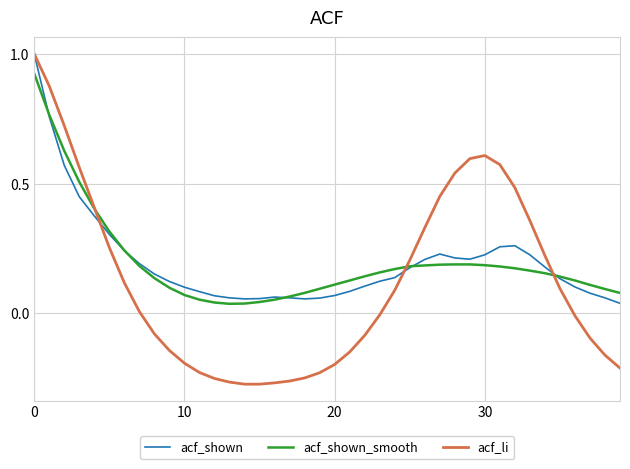

Which series has the largest range (max minus min)?

acf_li